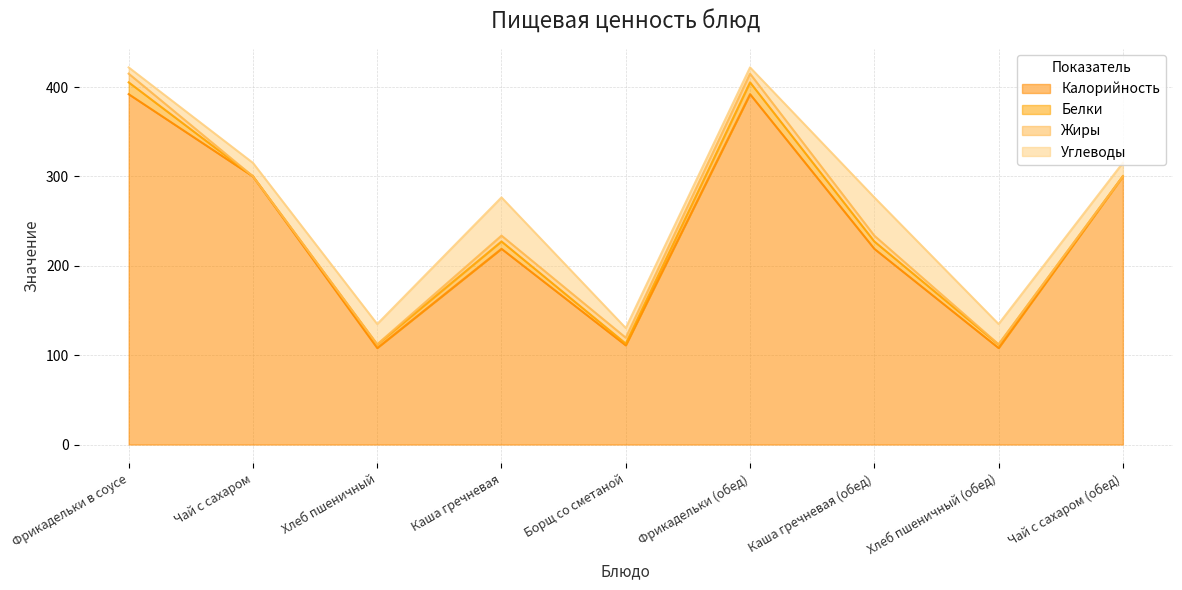

At Хлеб пшеничный (обед), list the series in order from largest to smallest.

Калорийность, Углеводы, Белки, Жиры